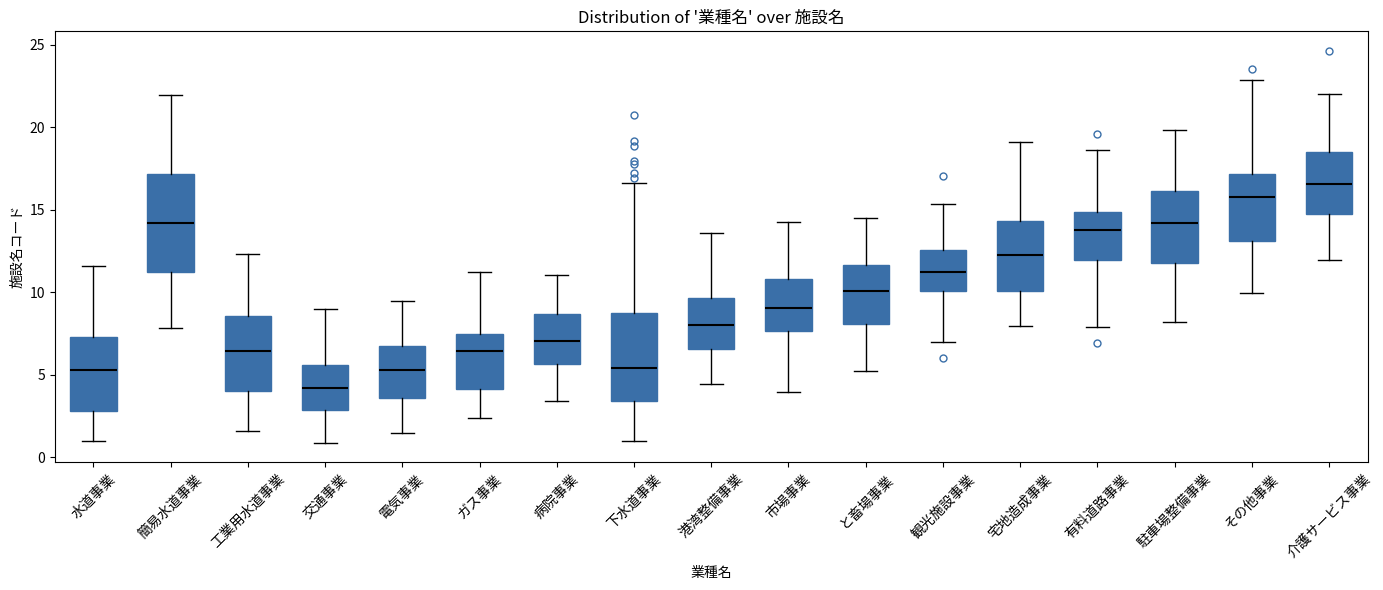

Reading left to right, read every box against the y-axis: the position of its median line, the range the box covers, and the ends of its whiskers. The values are not printed on the chart, so give them approximately, as read against the axis.

水道事業: median 5.5, box 3.0 to 7.5, whiskers 1.0 to 11.5
簡易水道事業: median 14.0, box 11.0 to 17.0, whiskers 8.0 to 22.0
工業用水道事業: median 6.5, box 4.0 to 8.5, whiskers 1.5 to 12.5
交通事業: median 4.0, box 3.0 to 5.5, whiskers 1.0 to 9.0
電気事業: median 5.5, box 3.5 to 7.0, whiskers 1.5 to 9.5
ガス事業: median 6.5, box 4.0 to 7.5, whiskers 2.5 to 11.0
病院事業: median 7.0, box 5.5 to 8.5, whiskers 3.5 to 11.0
下水道事業: median 5.5, box 3.5 to 9.0, whiskers 1.0 to 16.5
港湾整備事業: median 8.0, box 6.5 to 9.5, whiskers 4.5 to 13.5
市場事業: median 9.0, box 7.5 to 11.0, whiskers 4.0 to 14.0
と畜場事業: median 10.0, box 8.0 to 11.5, whiskers 5.0 to 14.5
観光施設事業: median 11.0, box 10.0 to 12.5, whiskers 7.0 to 15.5
宅地造成事業: median 12.0, box 10.0 to 14.5, whiskers 8.0 to 19.0
有料道路事業: median 13.5, box 12.0 to 15.0, whiskers 8.0 to 18.5
駐車場整備事業: median 14.0, box 12.0 to 16.0, whiskers 8.0 to 20.0
その他事業: median 16.0, box 13.0 to 17.0, whiskers 10.0 to 23.0
介護サービス事業: median 16.5, box 14.5 to 18.5, whiskers 12.0 to 22.0